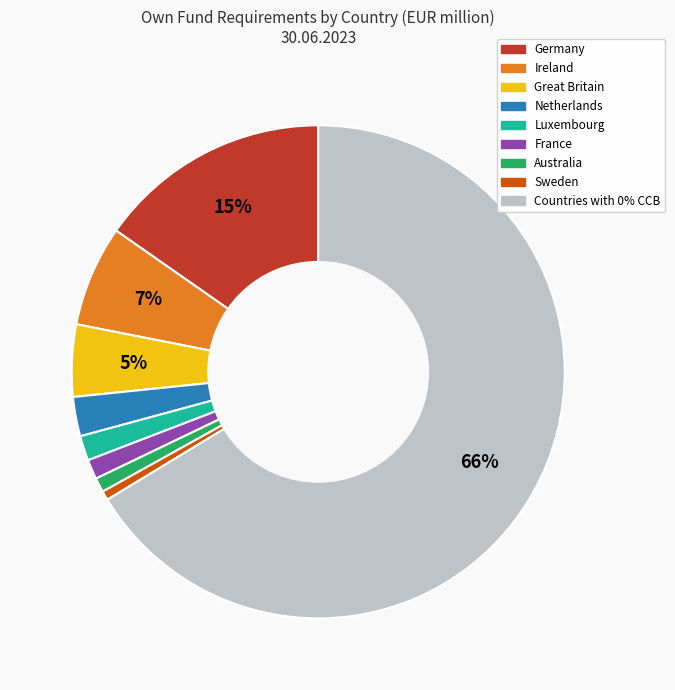

How many segments does this pie chart have?

9